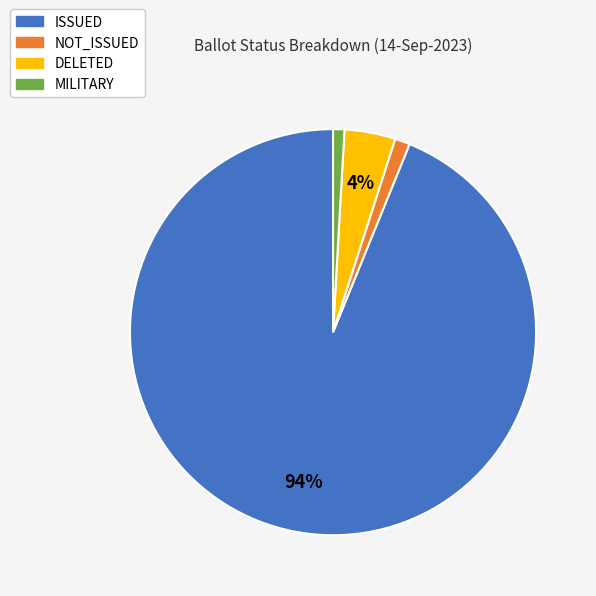

The ISSUED slice represents 80% of the pie. True or false?

False